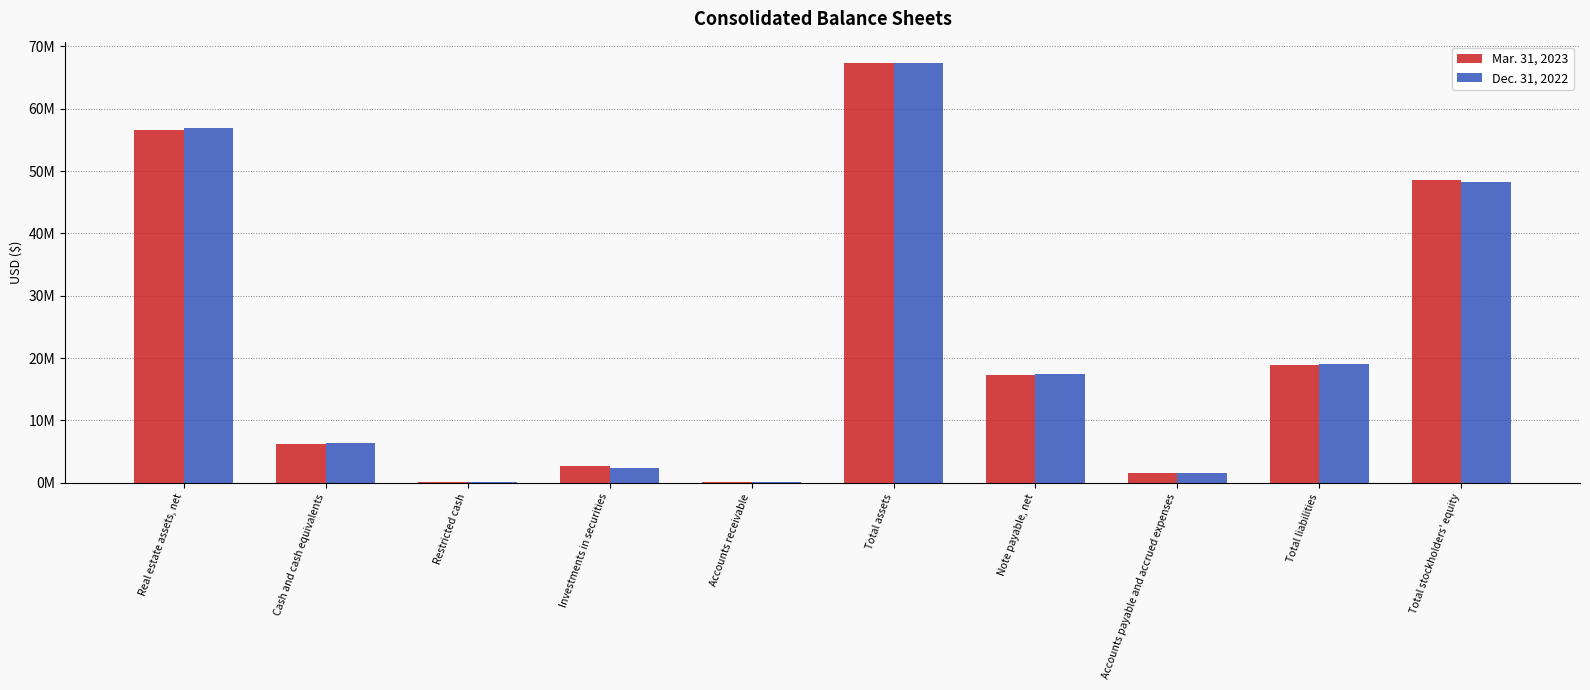

The Mar. 31, 2023 series shows 56586928 at Real estate assets, net. True or false?

True